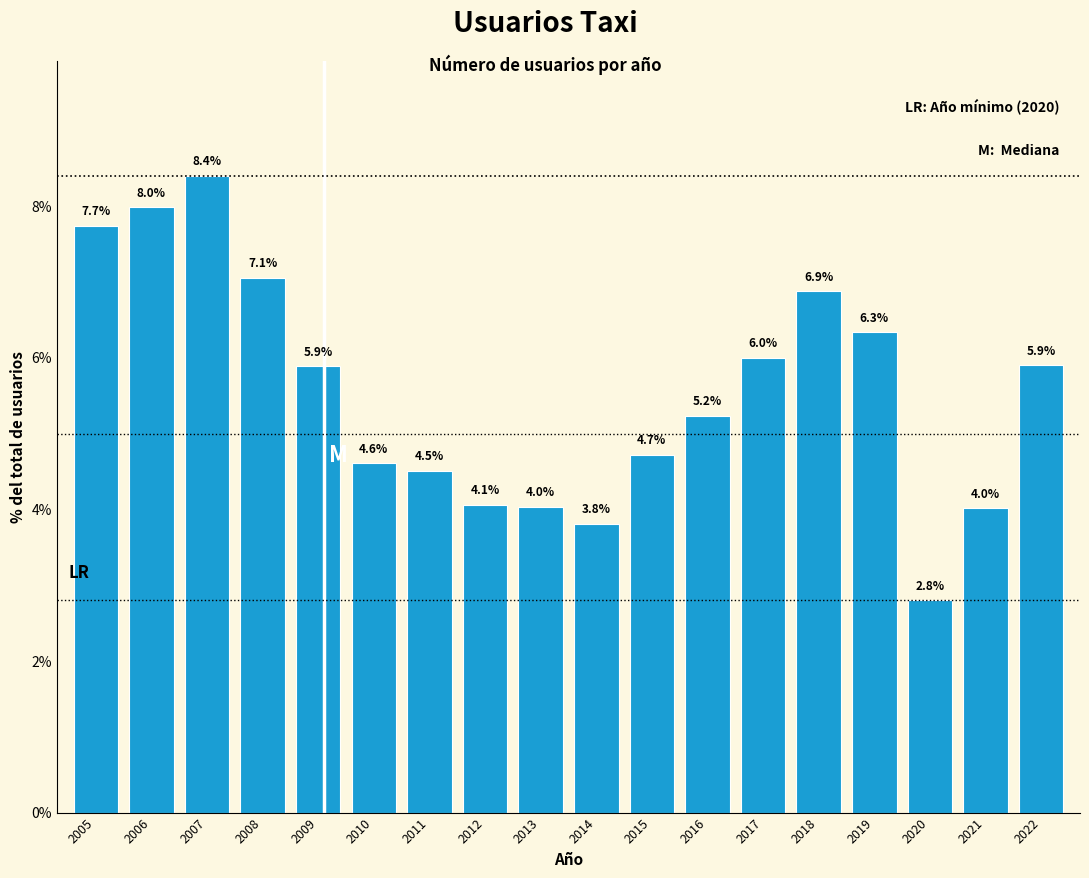

Reading left to right, list all the values displayed in this chart.

2005=7.7	2006=8.0	2007=8.4	2008=7.1	2009=5.9	2010=4.6	2011=4.5	2012=4.1	2013=4.0	2014=3.8	2015=4.7	2016=5.2	2017=6.0	2018=6.9	2019=6.3	2020=2.8	2021=4.0	2022=5.9